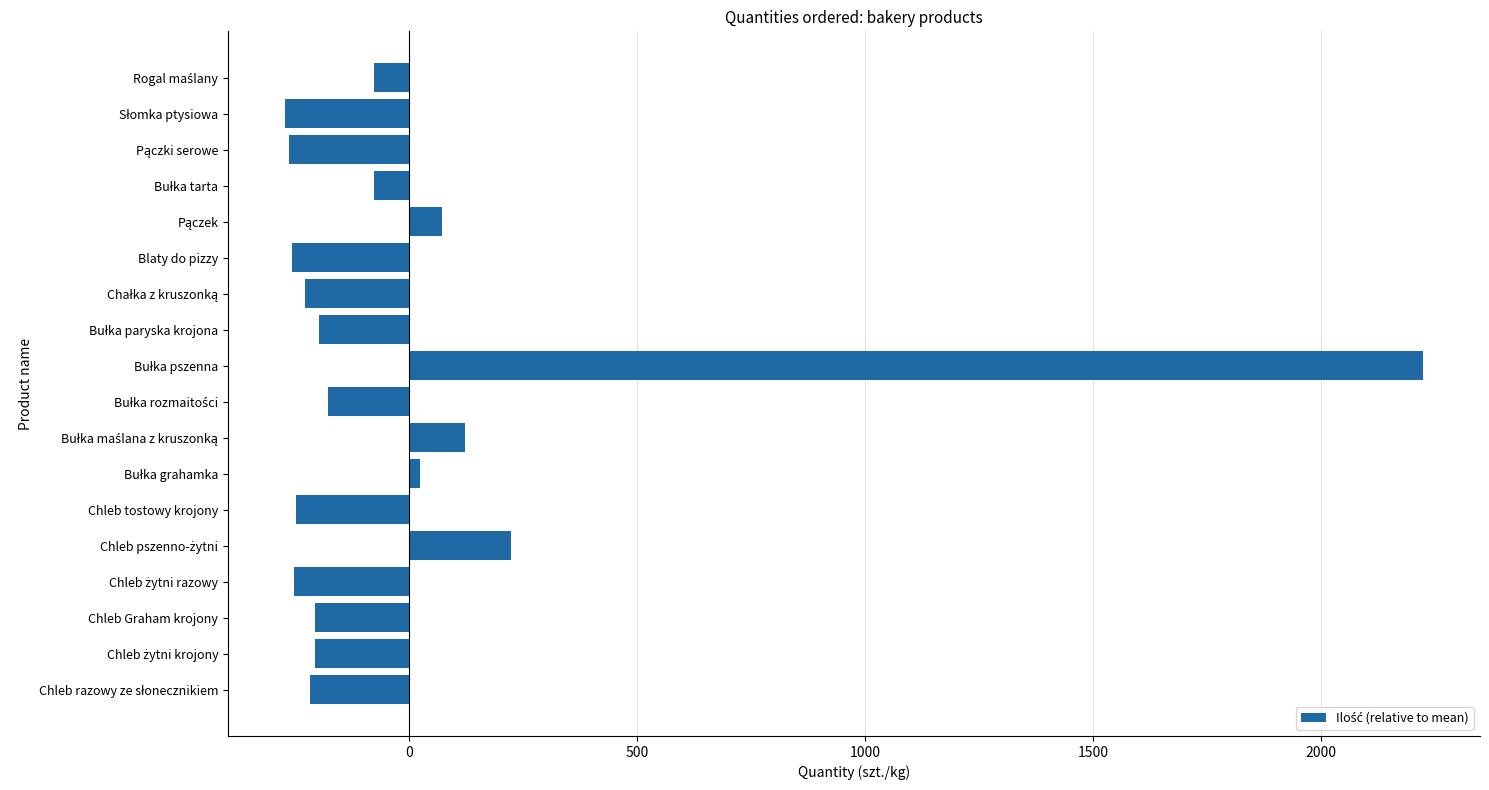

What is the approximate value at Blaty do pizzy?

-256.4